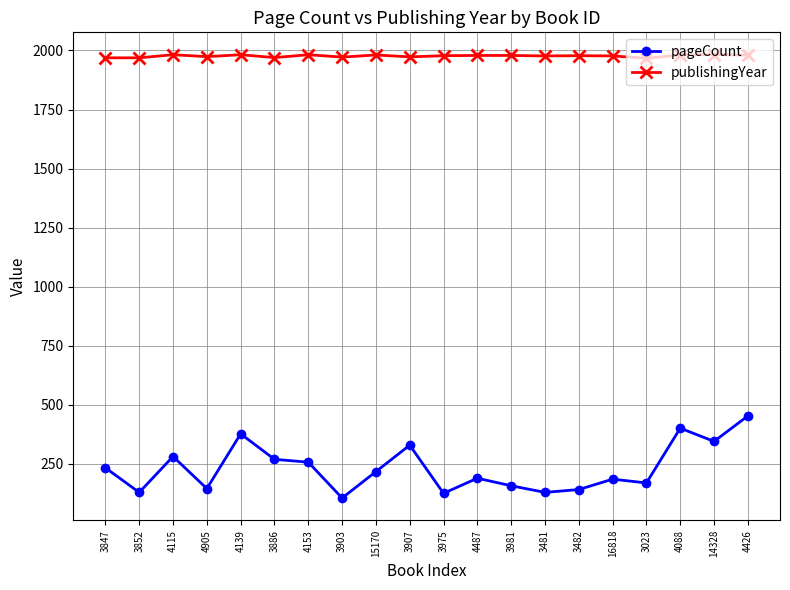

List the series in order of their peak value, highest first.

publishingYear, pageCount